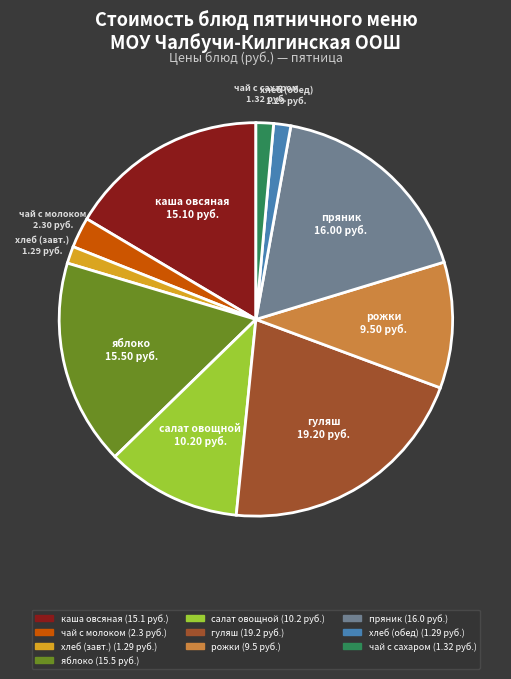

Does any single category account for the majority?

No